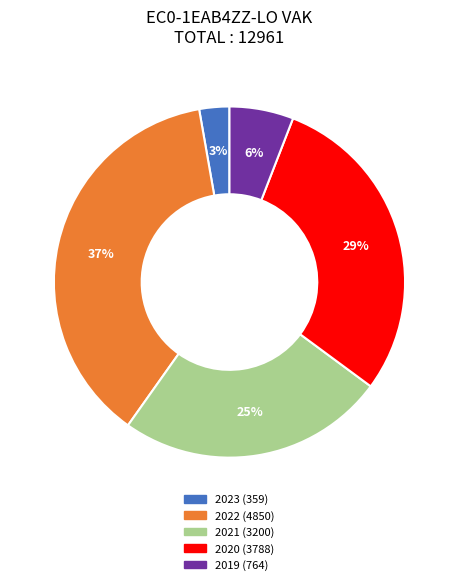

Does any single category account for the majority?

No